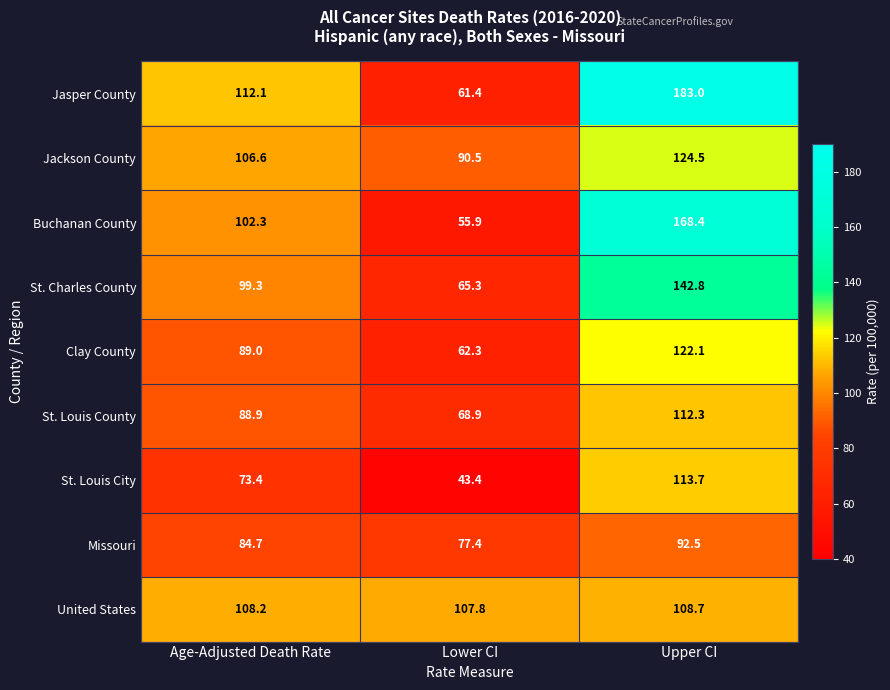

Which series has the largest range (max minus min)?

Jasper County